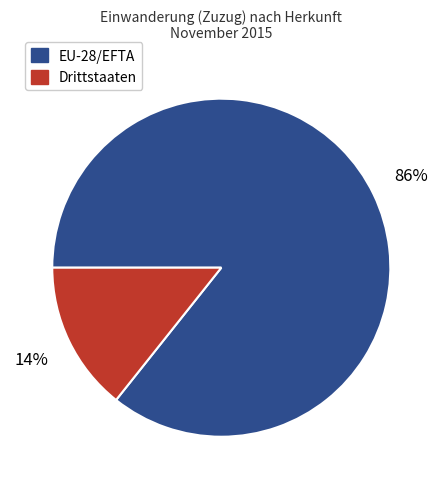

To the nearest percent, what is the average slice percentage?

50%